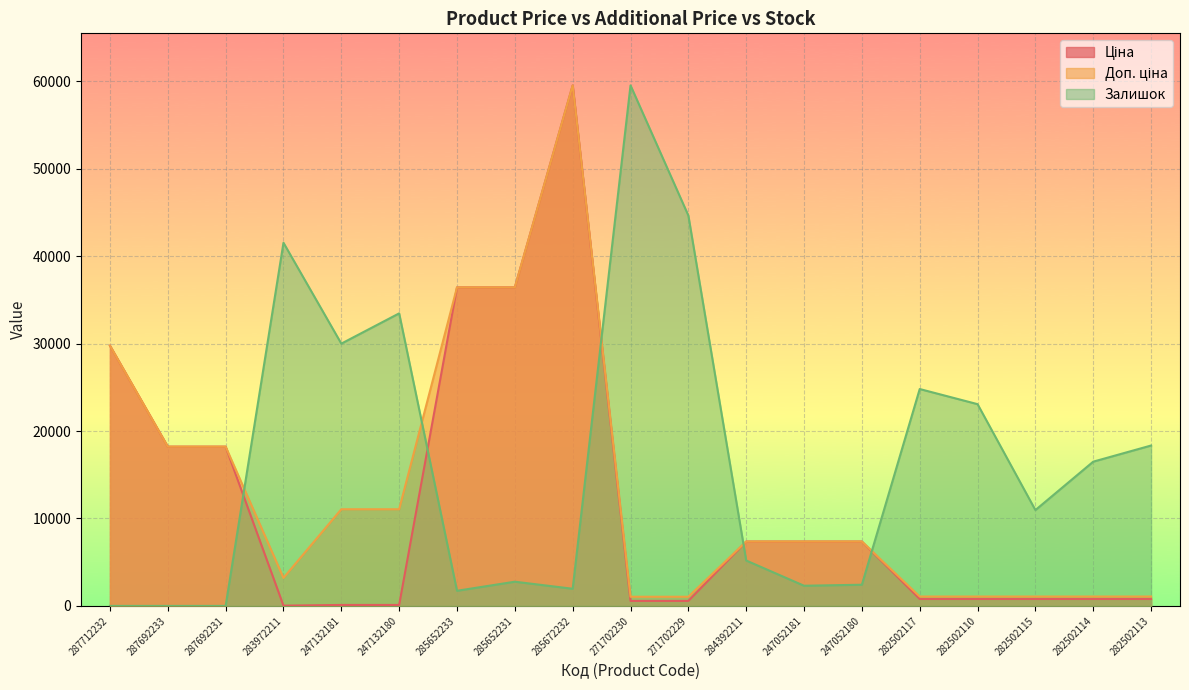

Between 271702229 and 282502117, which series saw the biggest shift?

Залишок